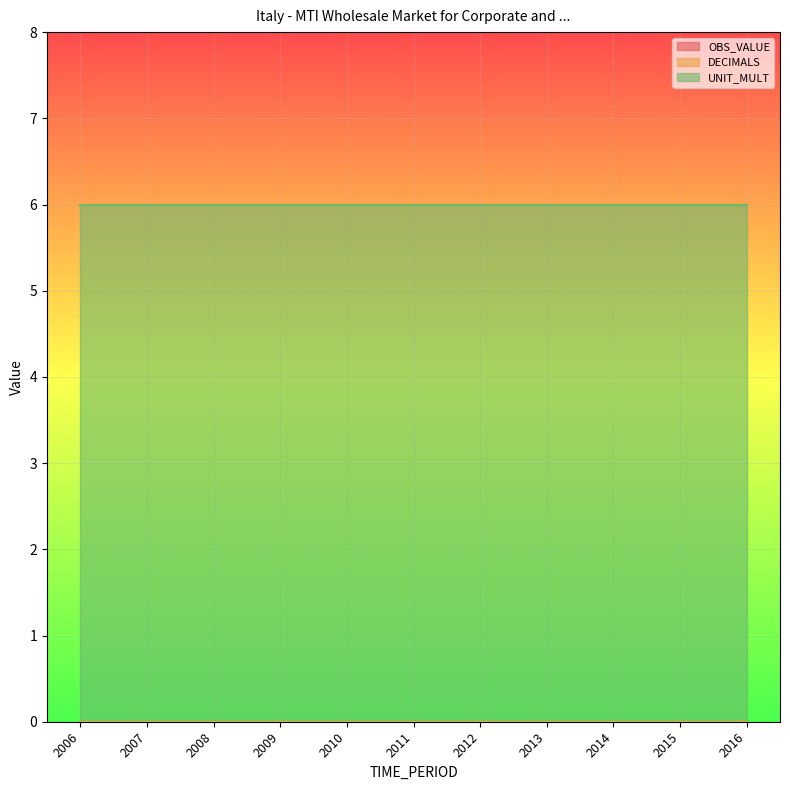

Is it true that OBS_VALUE equals 0 at 2015?

True